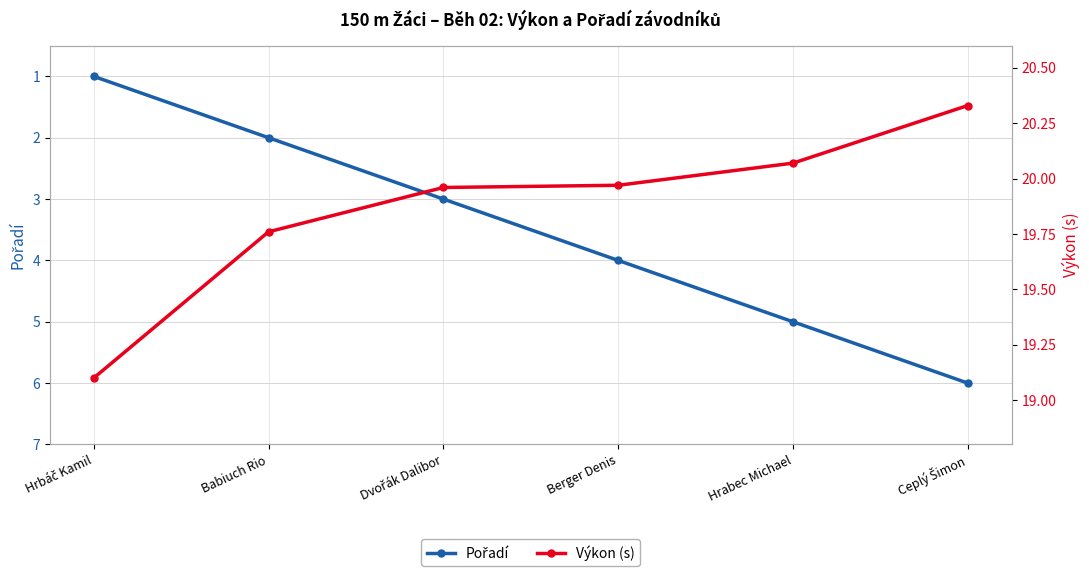

True or false: Pořadí and Výkon (s) cross at least once.

False